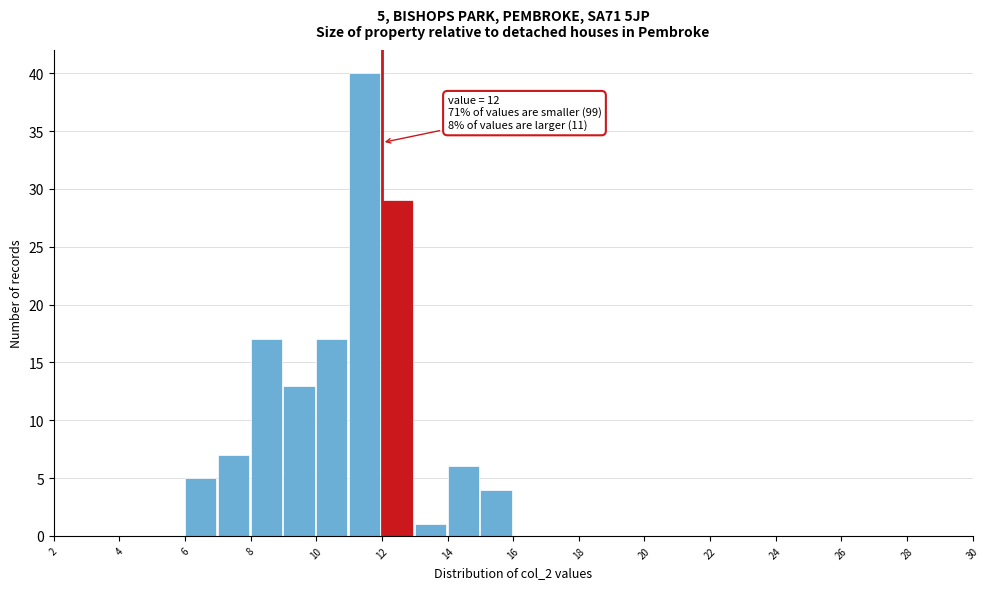

Over which range of the x-axis is the bar tallest?

11 to 12